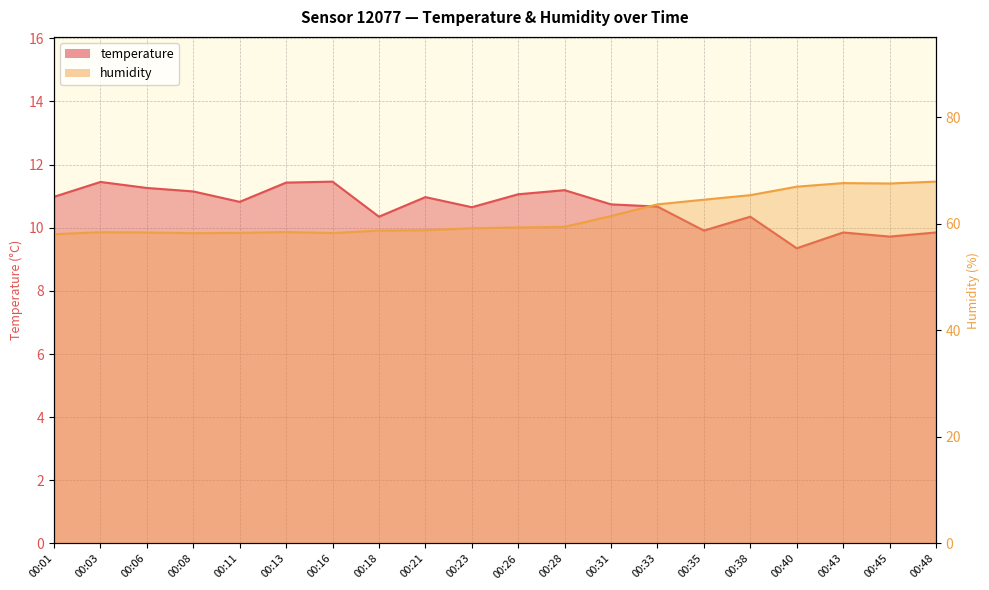

How many interior local valleys does the temperature series have?

6